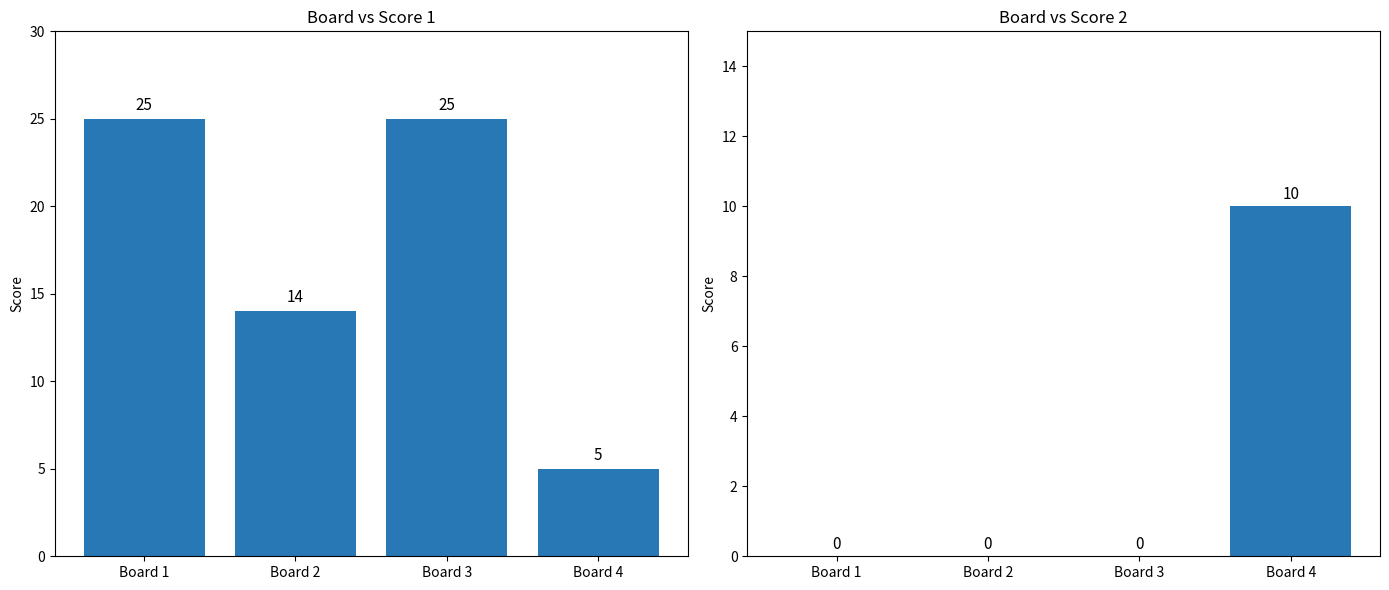

Where is Score 1 nearest to the value 15?

Board 2